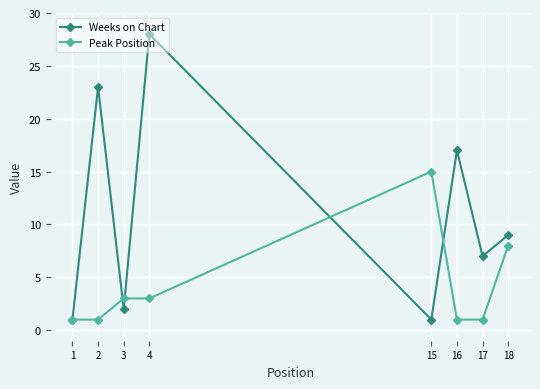

True or false: Weeks on Chart and Peak Position cross at least once.

True